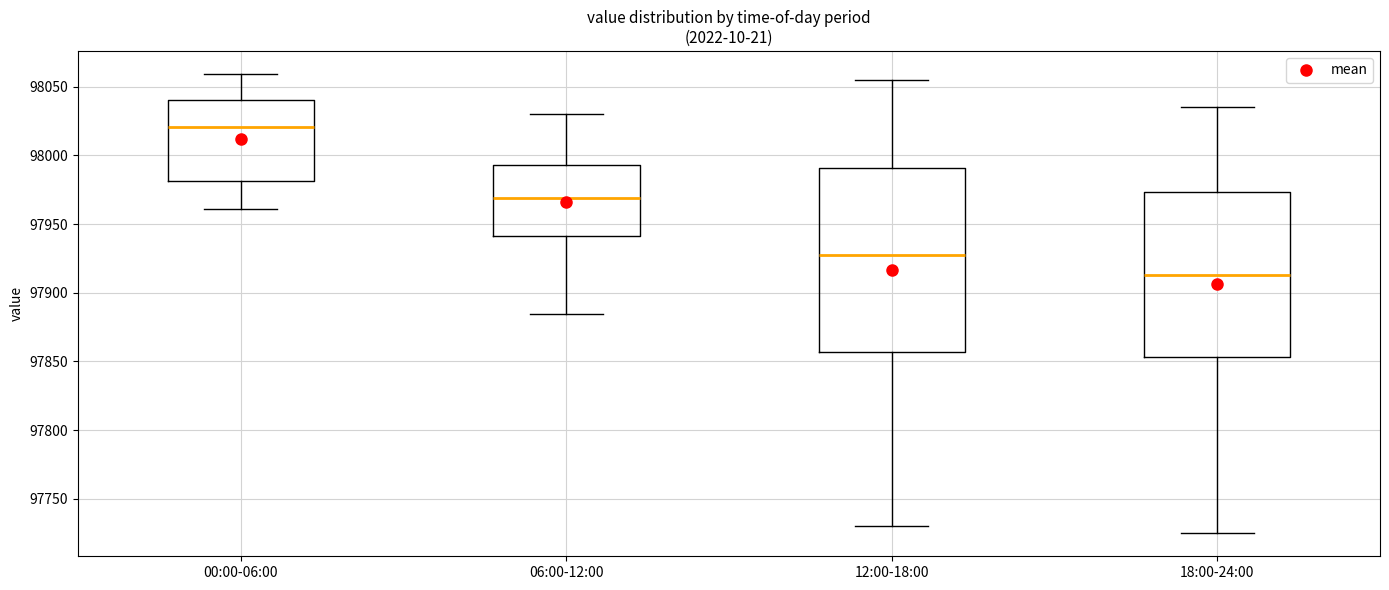

Which box's median line is the highest?

00:00-06:00